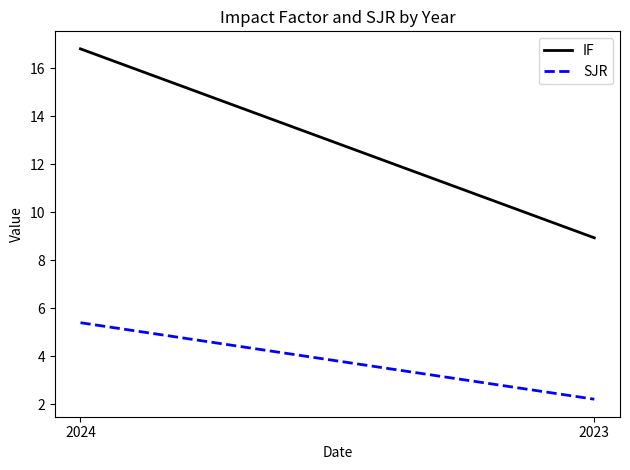

What is the difference between the maximum and minimum values in the SJR series?

3.2